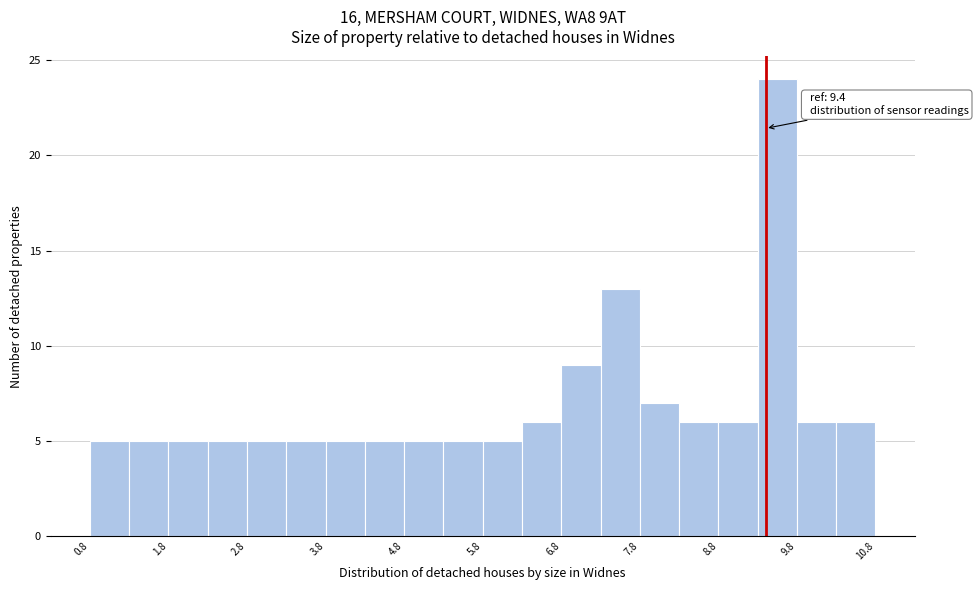

Which range on the x-axis has the tallest bar?

9.3 to 9.8